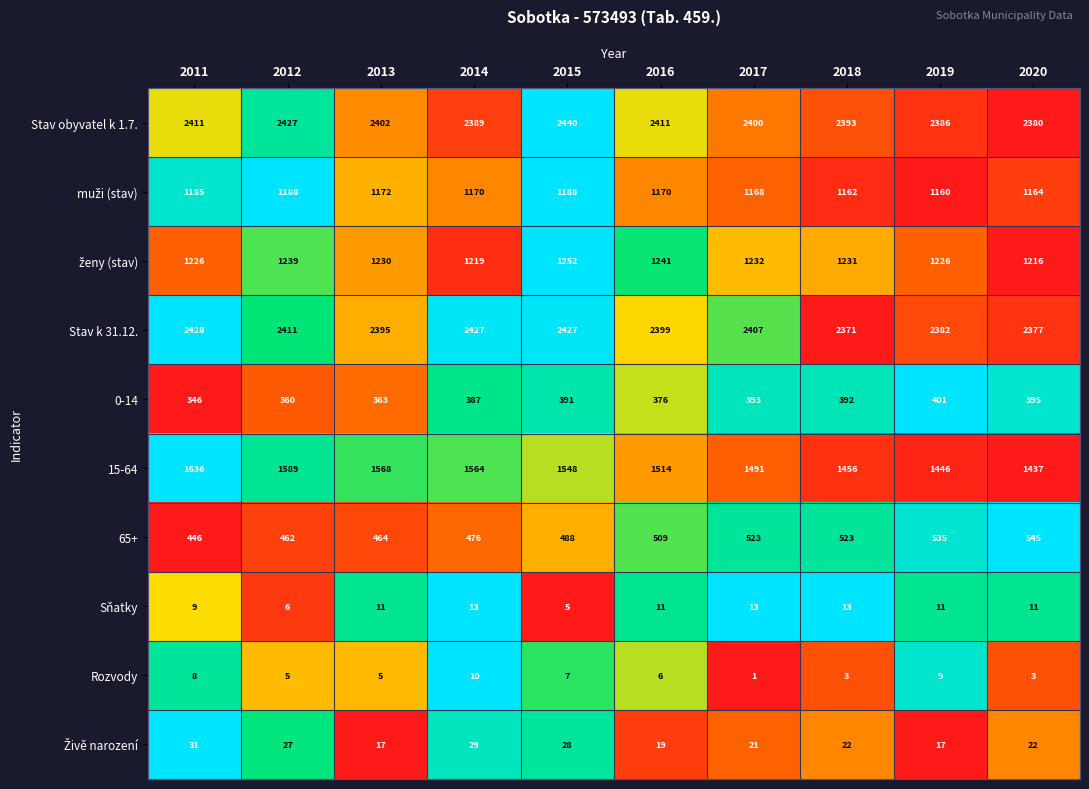

The value of Sňatky at 2014 is 19. True or false?

False